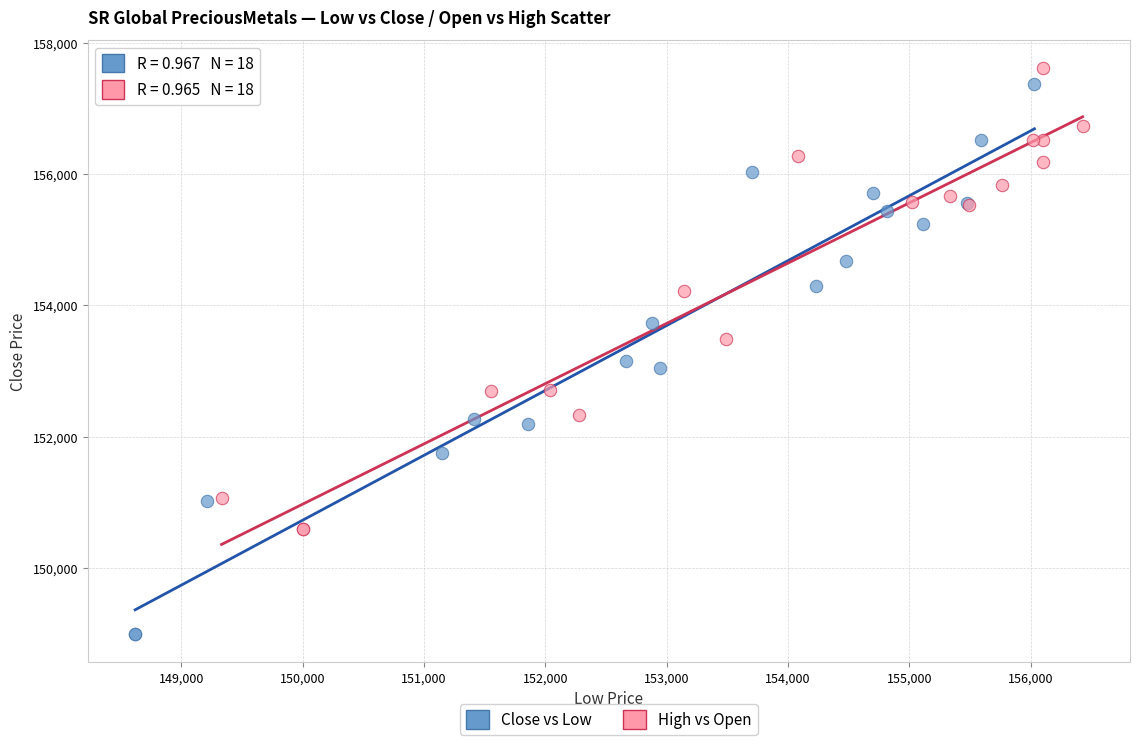

Which series reaches the maximum Y coordinate?

High vs Open